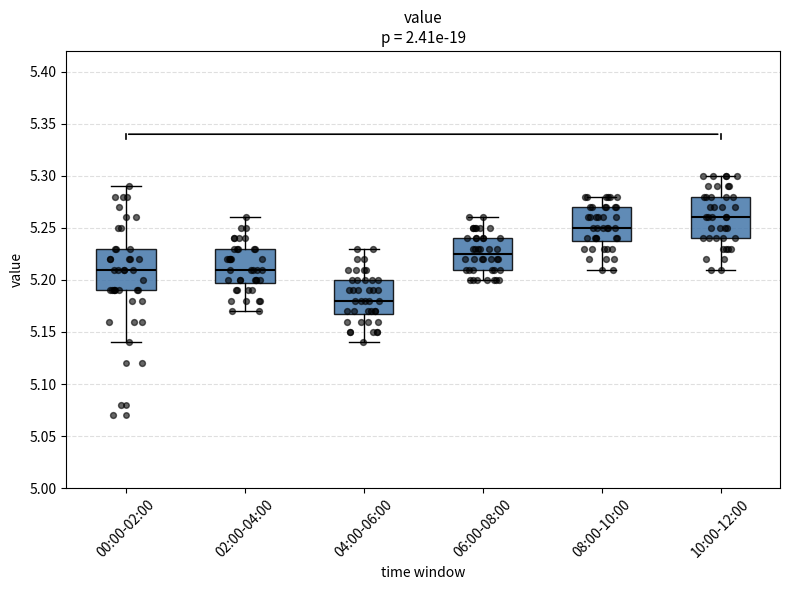

Which box's median line is the highest?

10:00-12:00